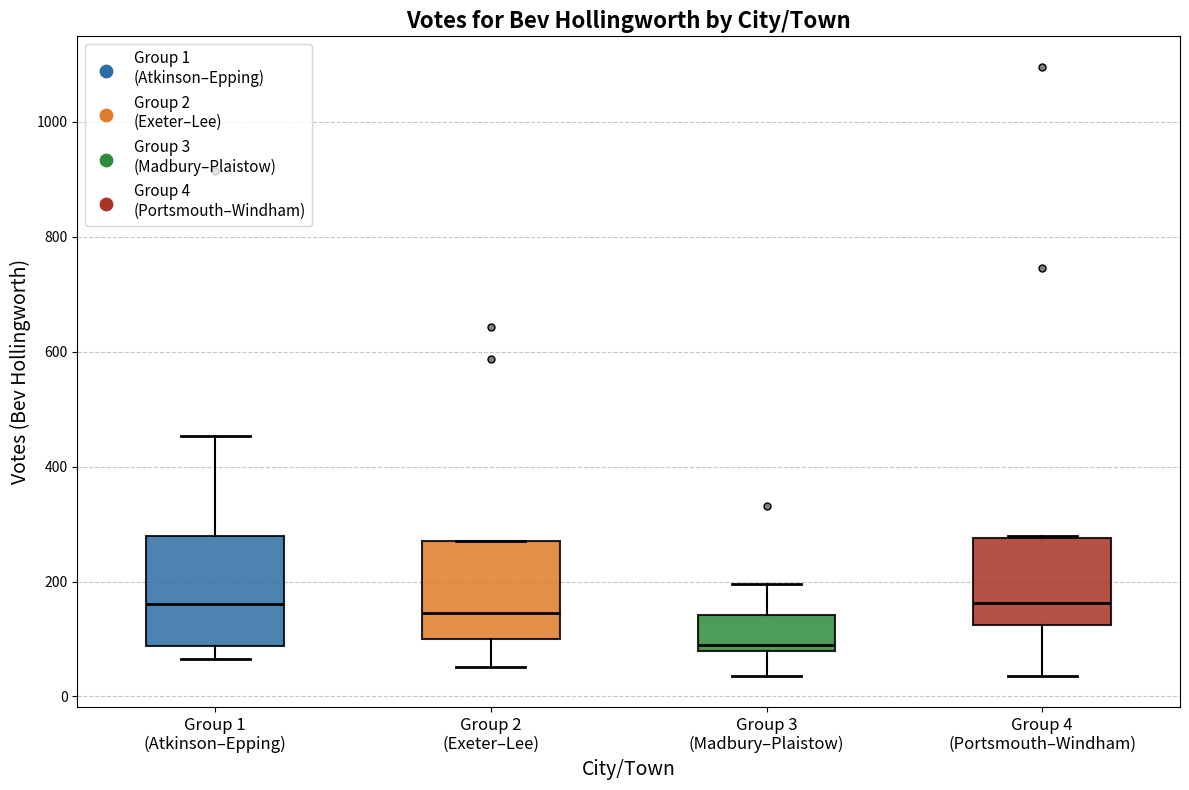

Comparing the boxes themselves (not the whiskers), which one is the tallest?

Group 1 (Atkinson–Epping)